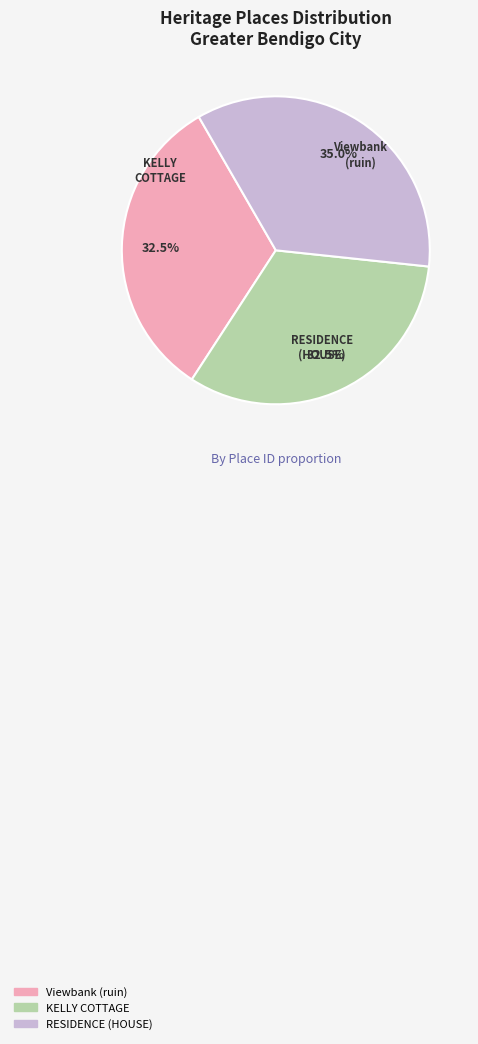

To the nearest percent, what is the combined percentage of KELLY COTTAGE and RESIDENCE (HOUSE)?

68%